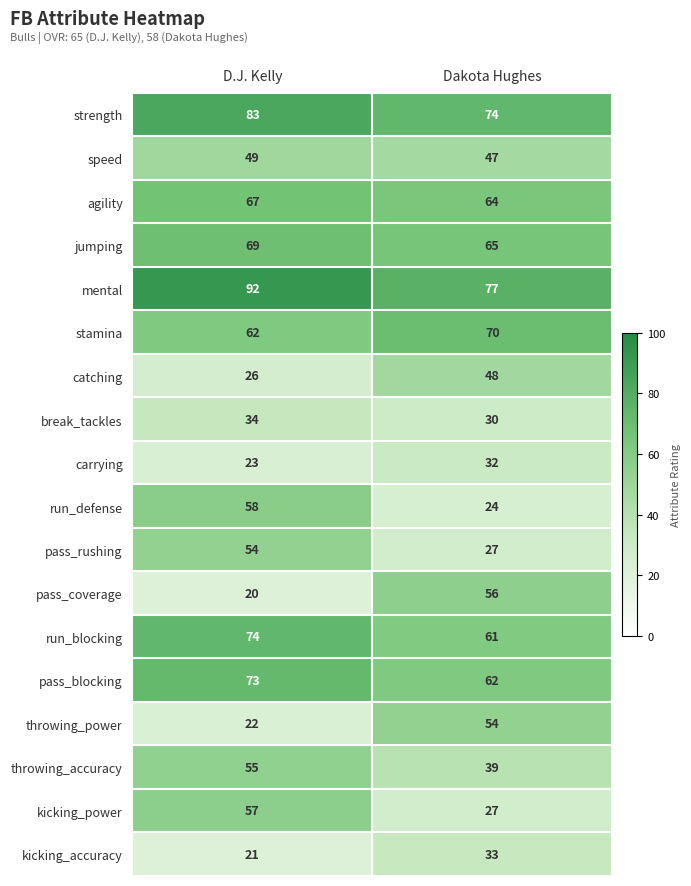

What is the difference between the pass_rushing values at D.J. Kelly and Dakota Hughes?

27